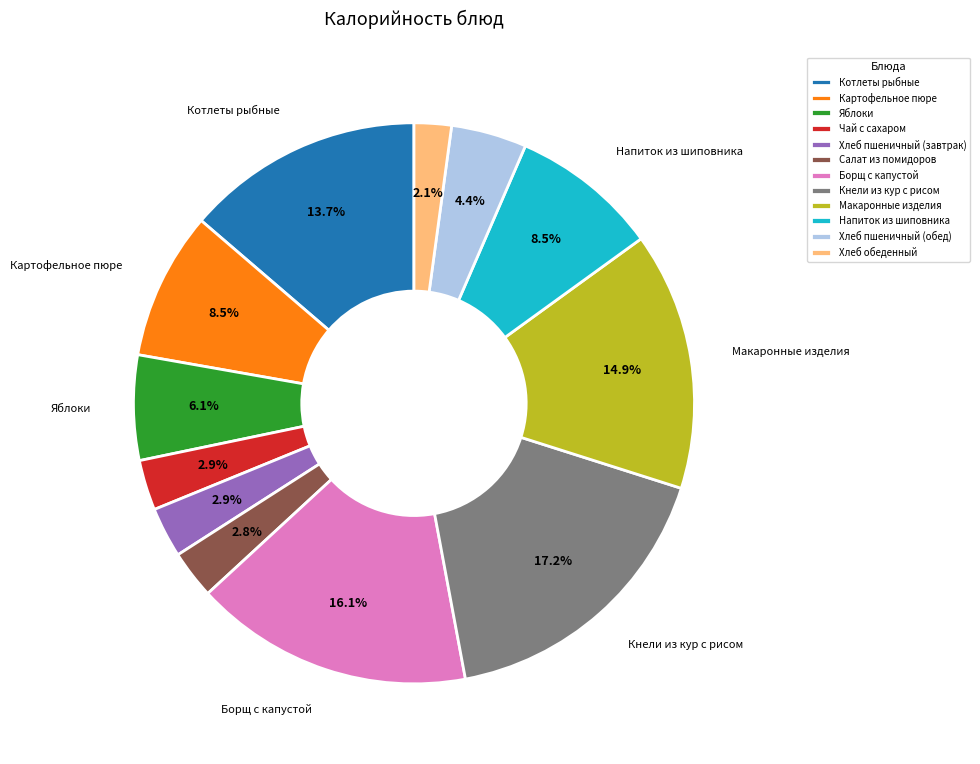

True or false: Хлеб пшеничный (обед) accounts for 11% of the total.

False